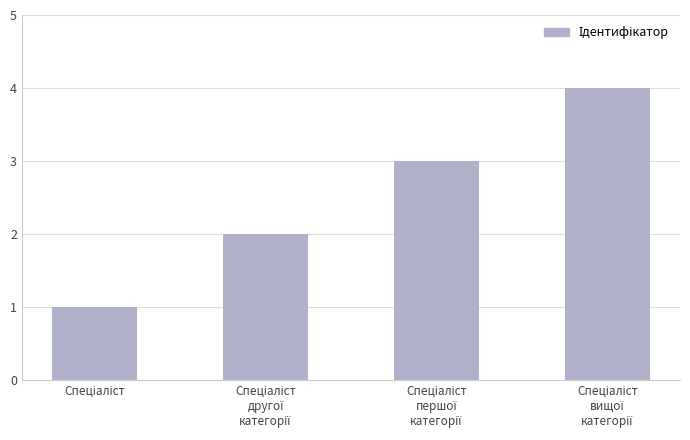

What is the greatest value displayed?

4